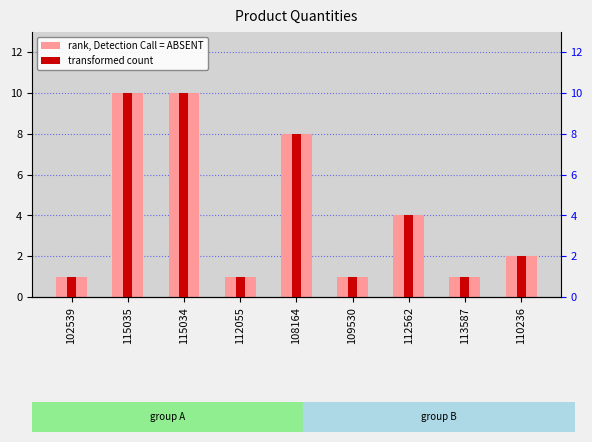

What is the label of the 3rd bar from the right?

112562